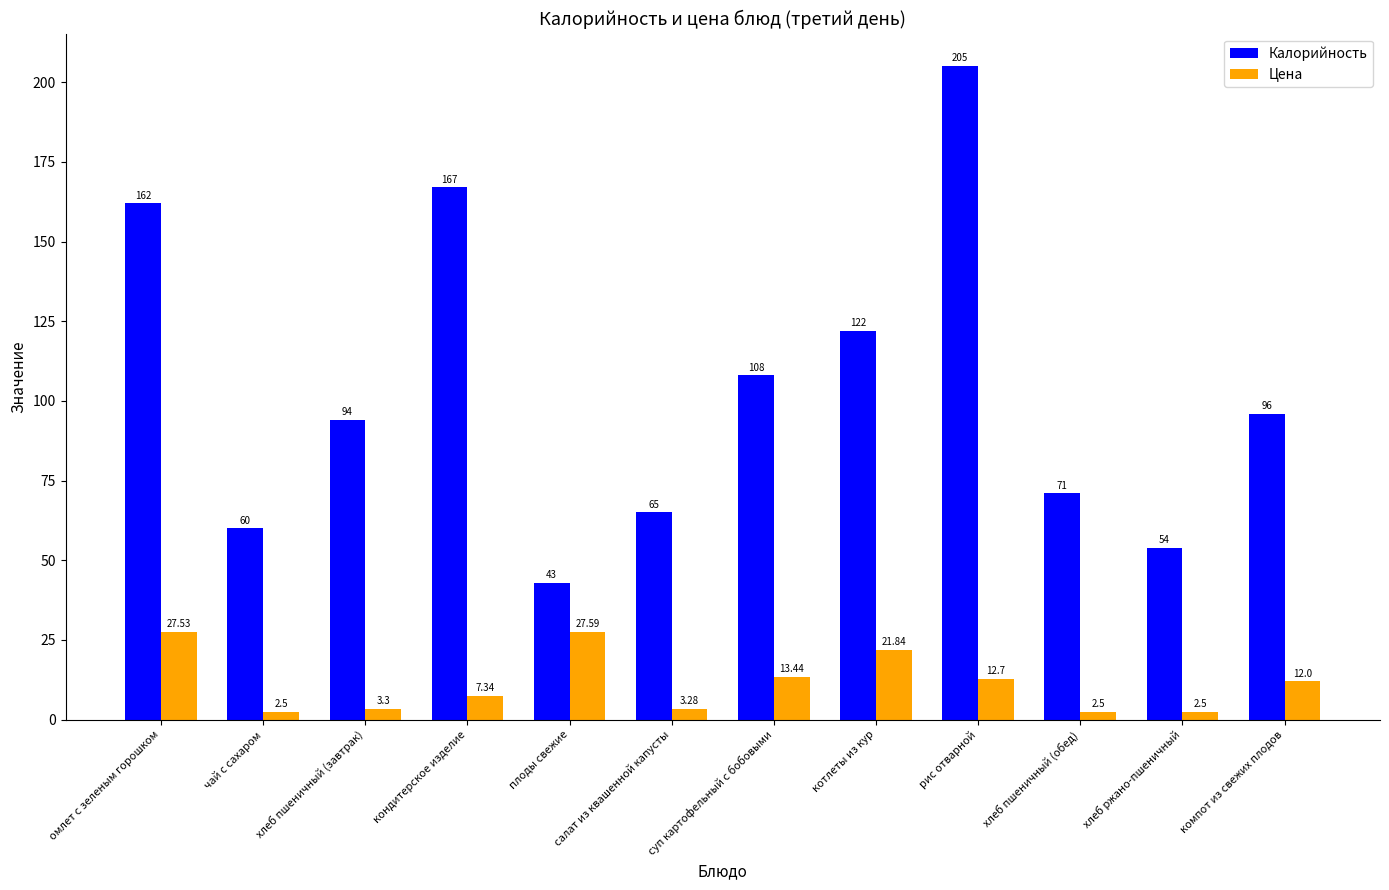

What are all the series names shown in the legend?

Калорийность, Цена